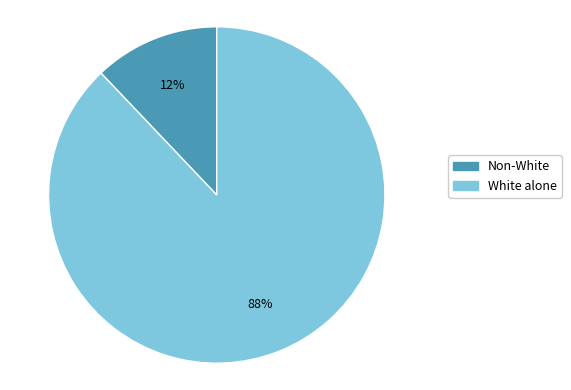

To the nearest percent, what is the average slice percentage?

50%